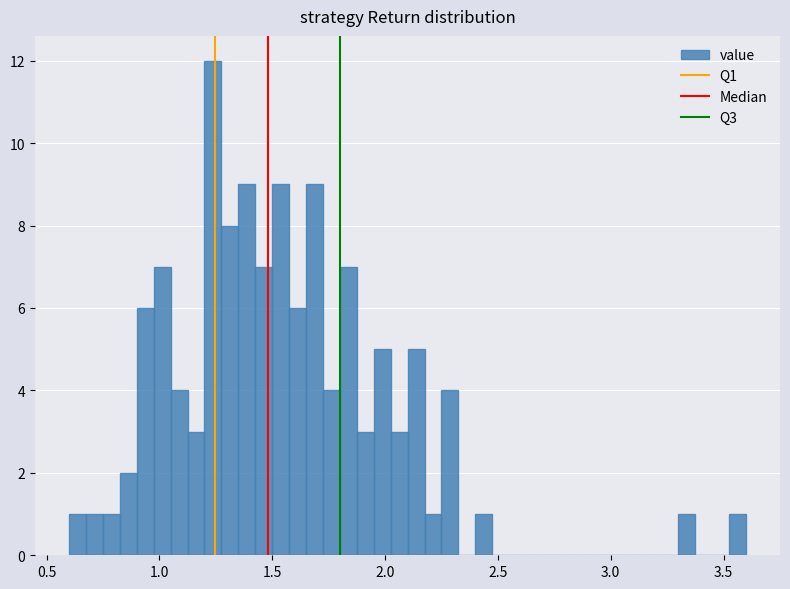

Read against the x-axis, roughly where is the centre of the tallest bar?

1.25